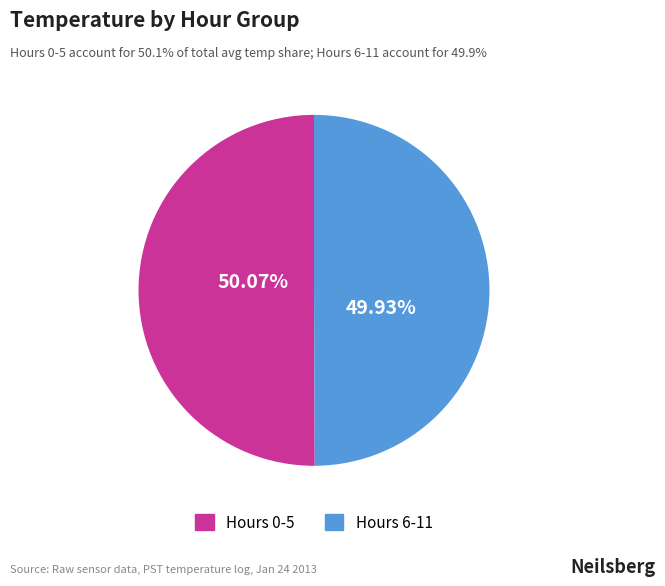

Combined, do Hours 6-11 and Hours 0-5 account for over 50%?

Yes